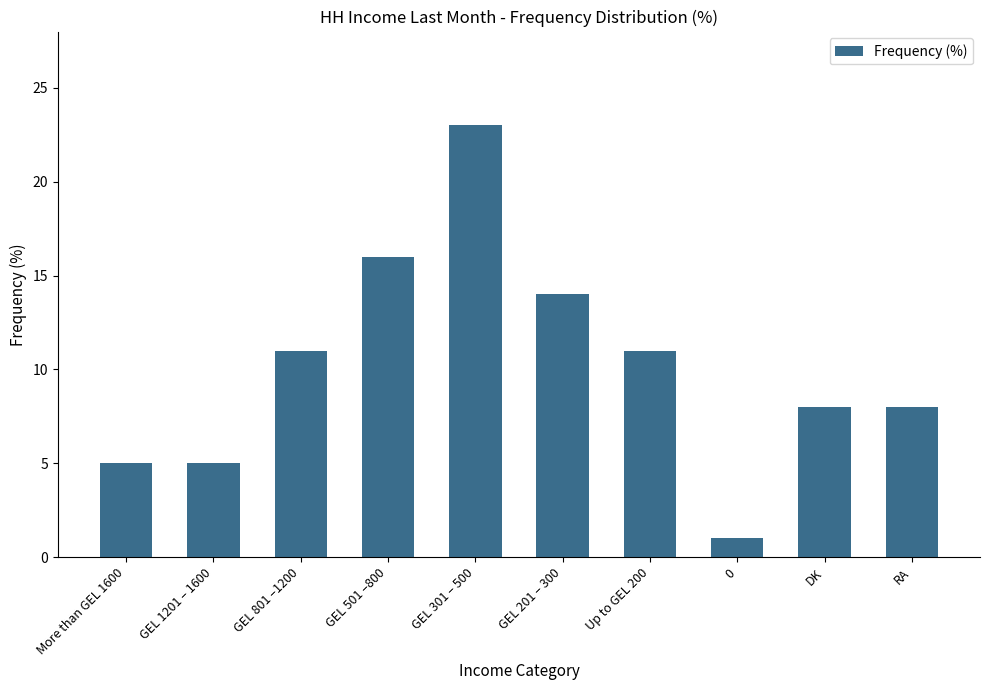

Does the chart contain any negative values?

No